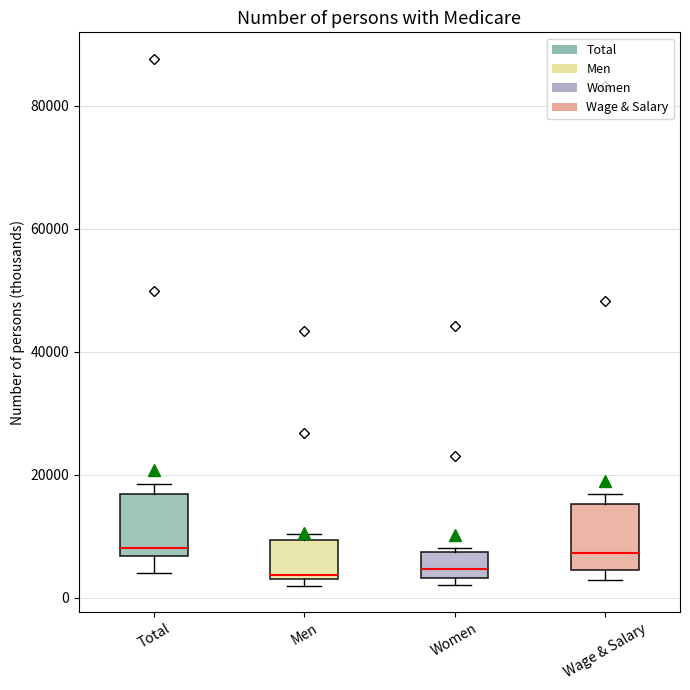

Reading left to right, read every box against the y-axis: the position of its median line, the range the box covers, and the ends of its whiskers. The values are not printed on the chart, so give them approximately, as read against the axis.

Total: median 8000, box 6000 to 16000, whiskers 4000 to 18000
Men: median 4000, box 2000 to 10000, whiskers 2000 (just below the box's lower edge) to 10000 (just above the box's upper edge)
Women: median 4000 (inside the box), box 4000 to 8000, whiskers 2000 to 8000 (just above the box's upper edge)
Wage & Salary: median 8000, box 4000 to 16000, whiskers 2000 to 16000 (just above the box's upper edge)